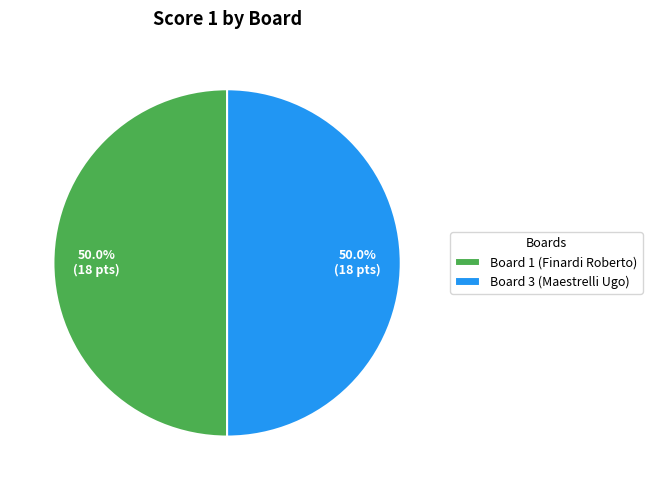

What is the ratio of the value at Board 1 (Finardi Roberto) to the value at Board 3 (Maestrelli Ugo)?

1.0